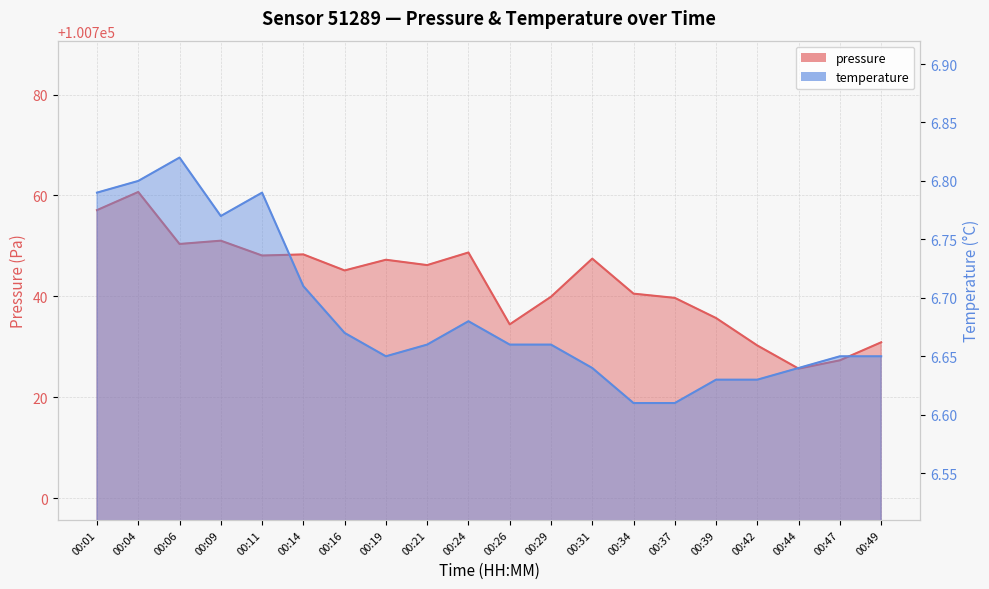

At how many categories does at least one series exceed 9939?

20